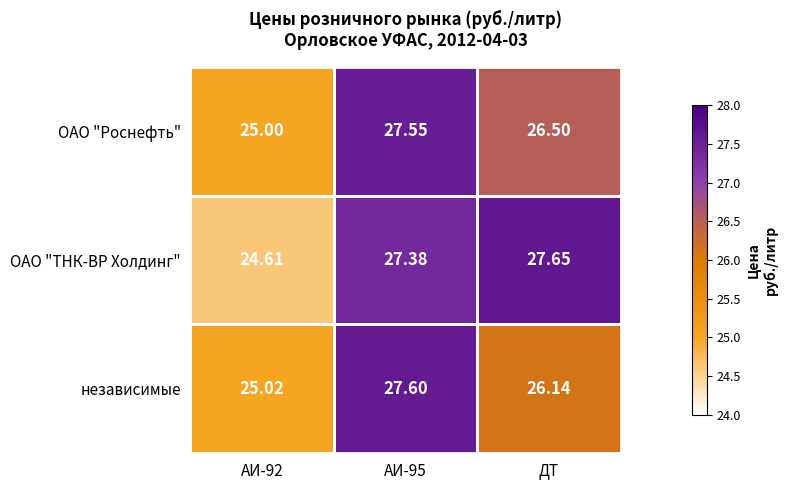

What is the spread (max minus min) of values at АИ-92?

0.4